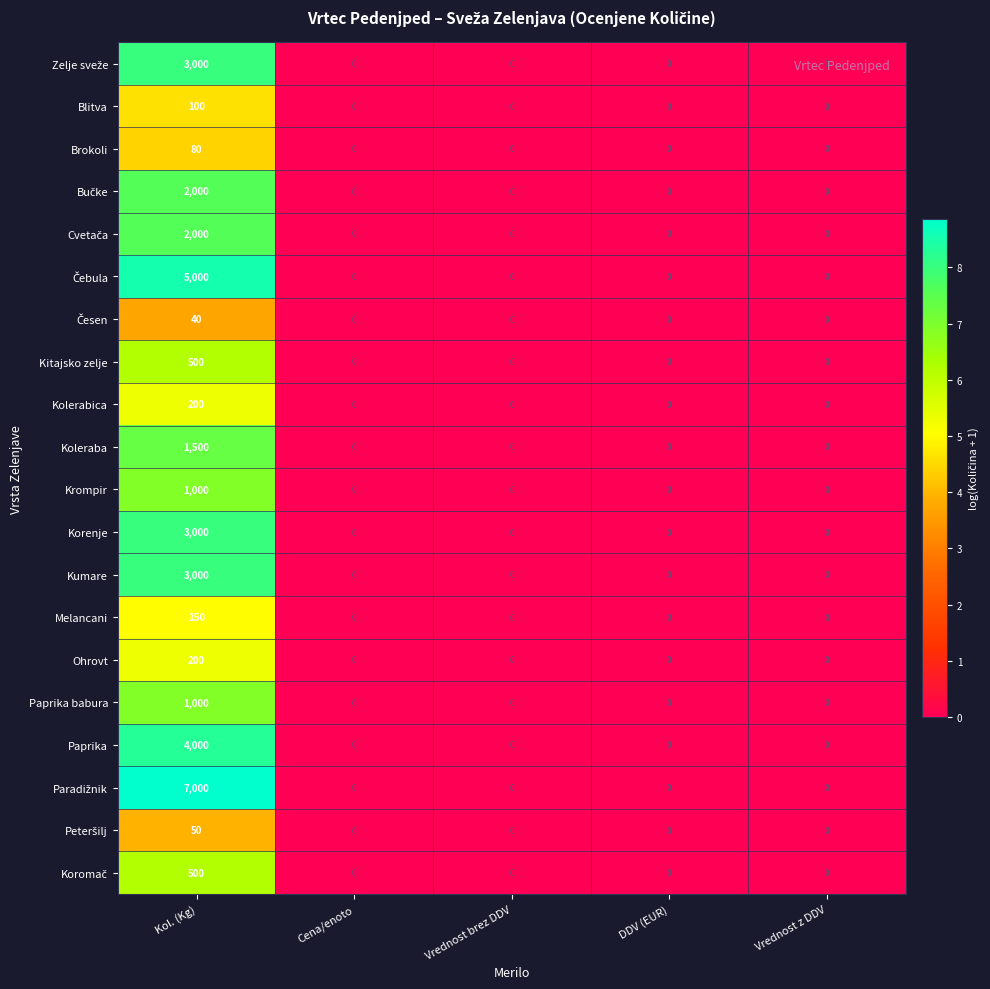

The Korenje series shows -1704 at Vrednost z DDV. True or false?

False